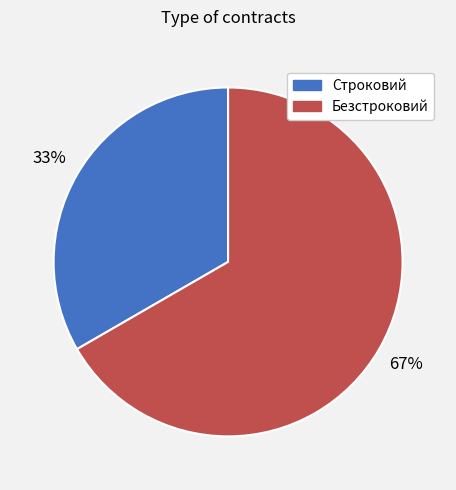

To the nearest percent, what percentage of the pie is Безстроковий?

67%